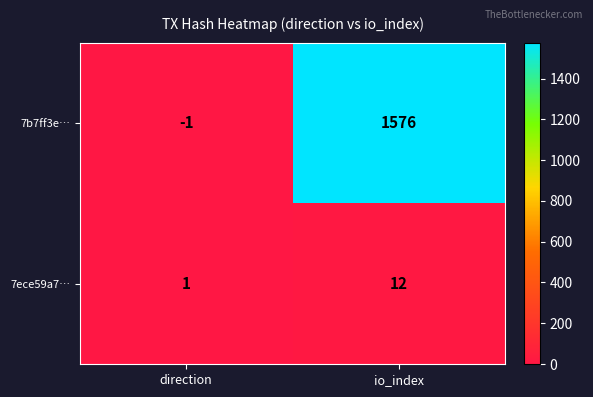

What is the spread (max minus min) of values at direction?

2